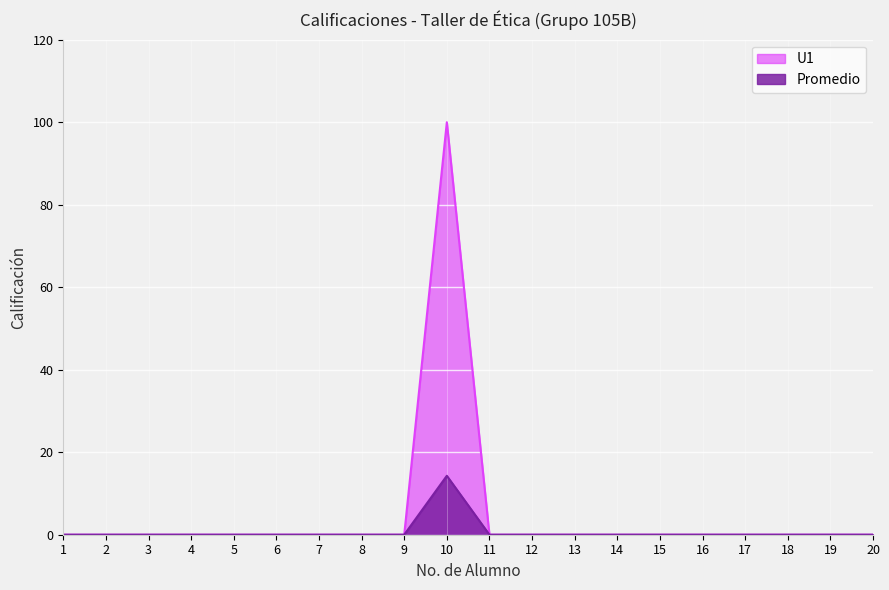

Reading right to left, list all the values displayed in this chart.

0	0	0	0	0	0	0	0	0	0	100	0	0	0	0	0	0	0	0	0